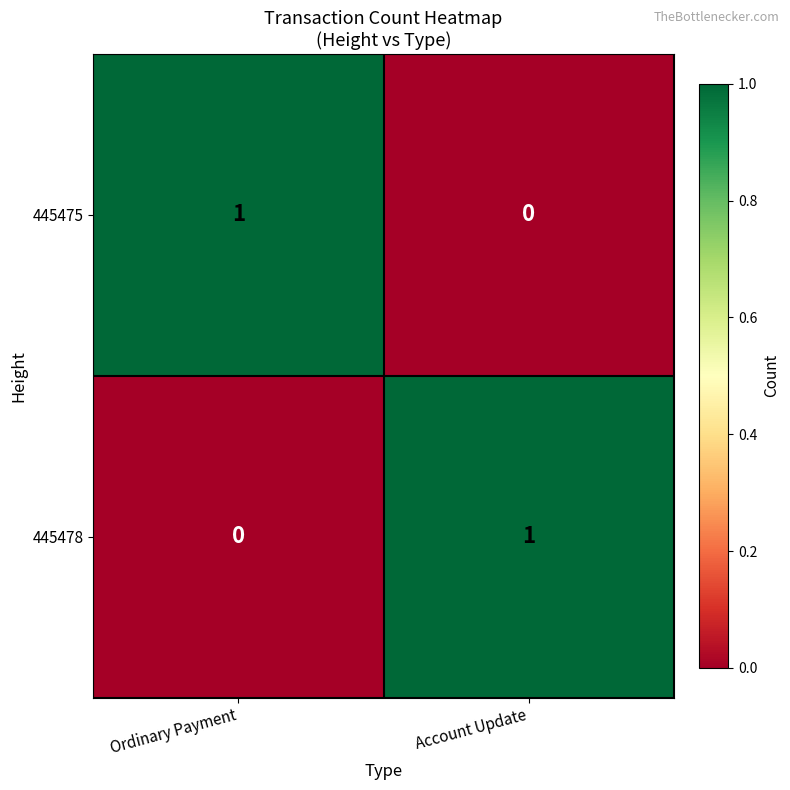

The value of 445478 at Account Update is 1. True or false?

True